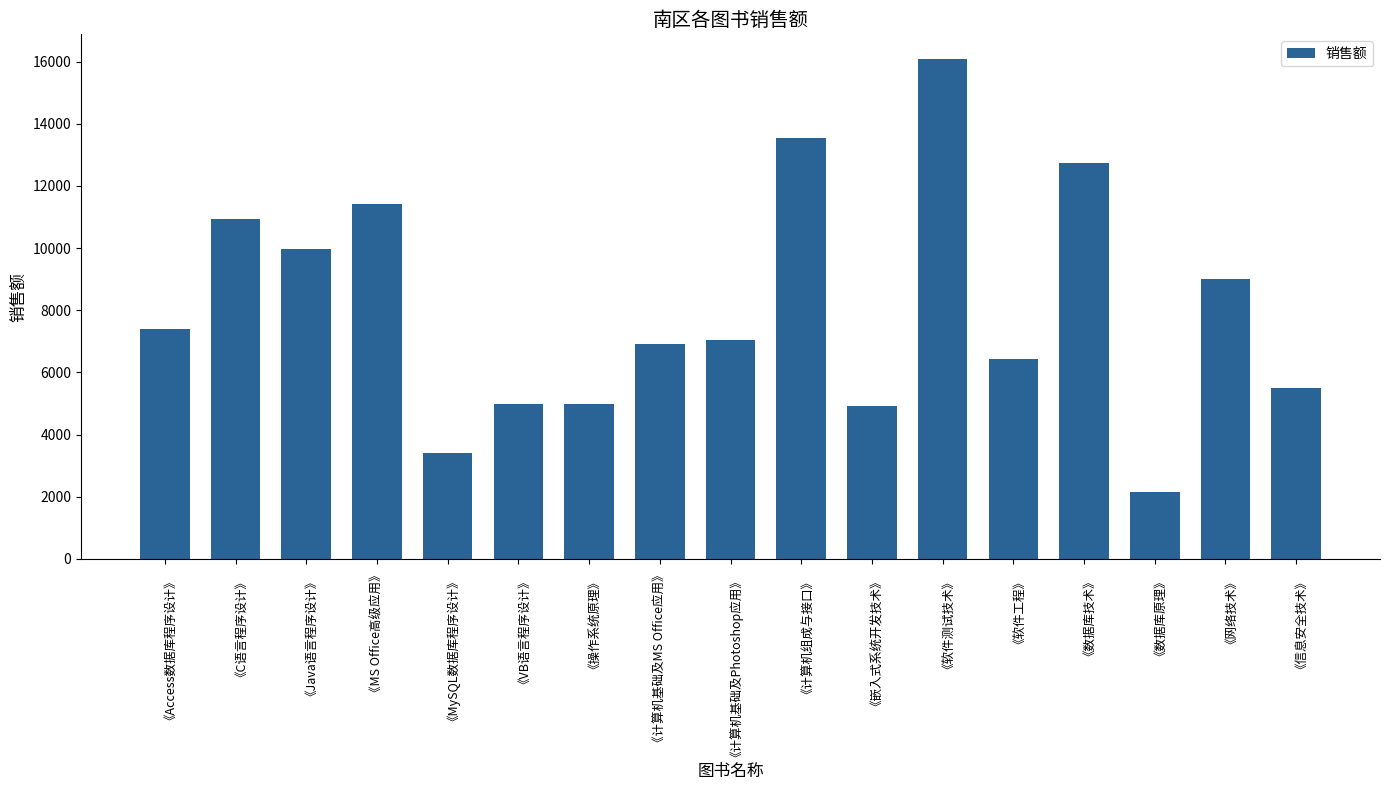

What is the change in value from 《计算机基础及MS Office应用》 to 《数据库原理》?

-4760.0